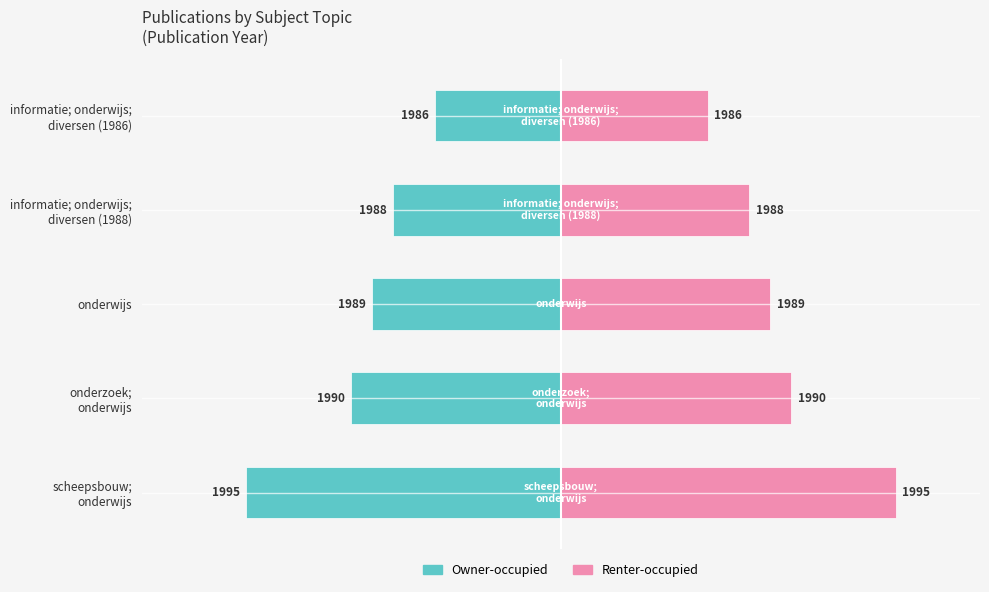

Is the value of Renter-occupied at informatie; onderwijs; diversen (1986) greater than the value of Owner-occupied at onderwijs?

Yes